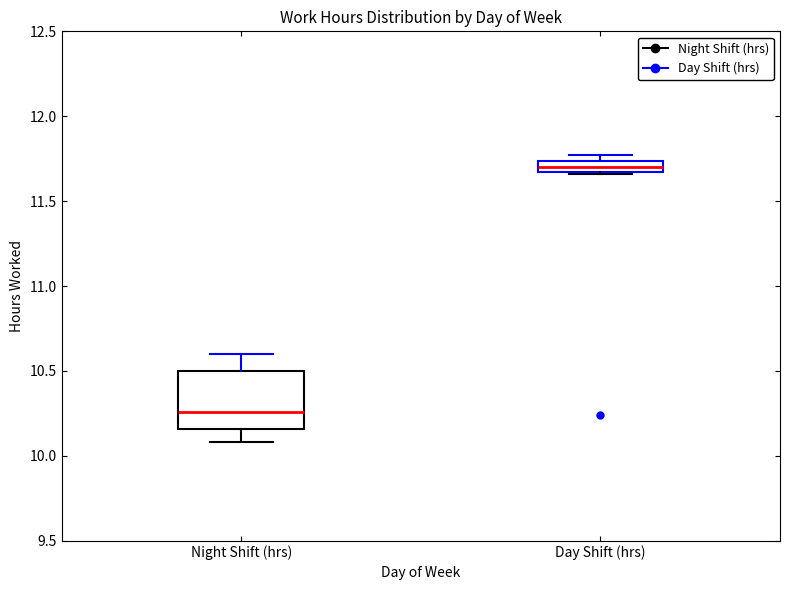

Comparing the boxes themselves (not the whiskers), which one is the tallest?

Night Shift (hrs)